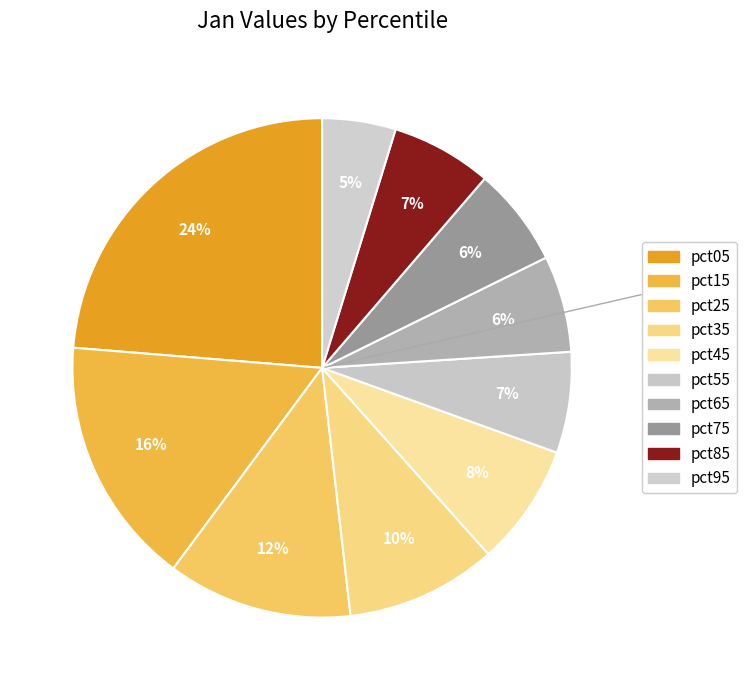

Which has a higher value, pct25 or pct75?

pct25